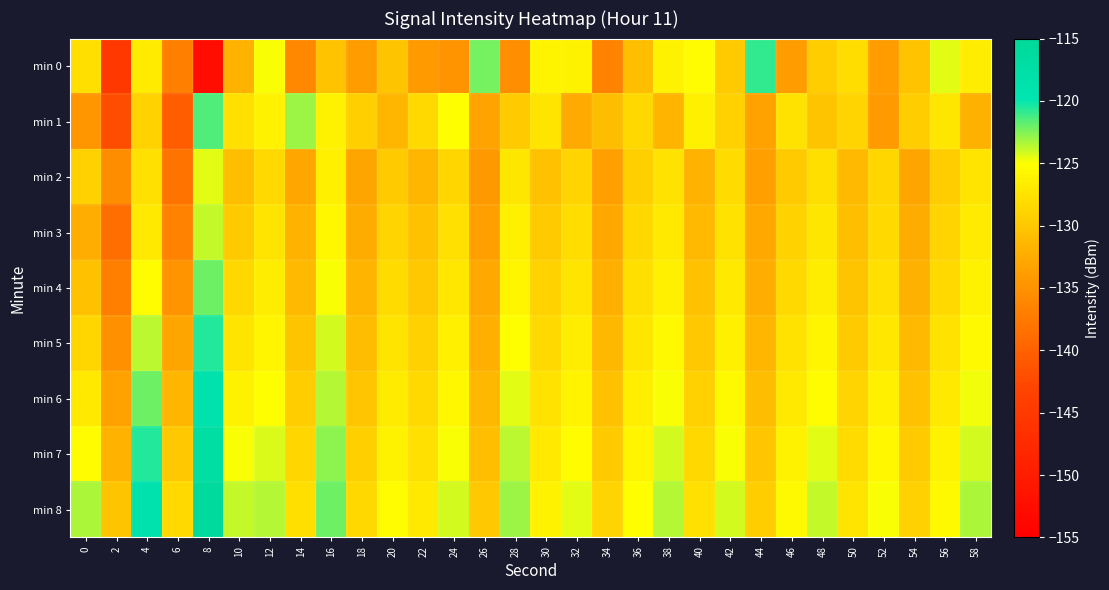

At how many categories does at least one series exceed -121?

3